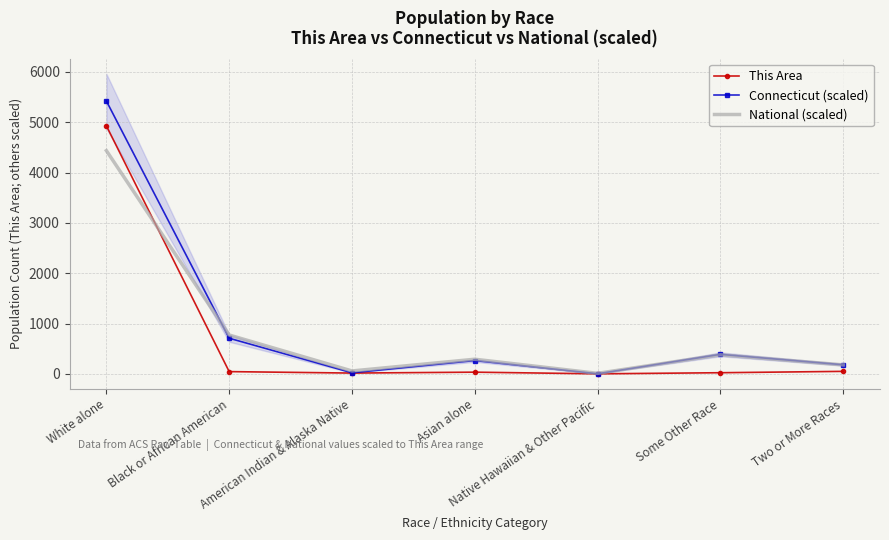

What is the average value of the Connecticut (scaled) series?

998.3